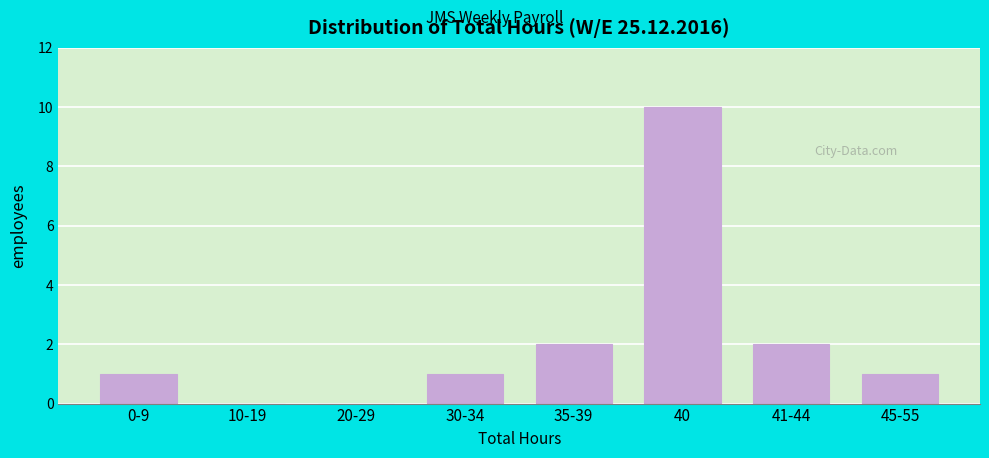

Reading left to right, list all the values displayed in this chart.

0-9=1	10-19=0	20-29=0	30-34=1	35-39=2	40=10	41-44=2	45-55=1